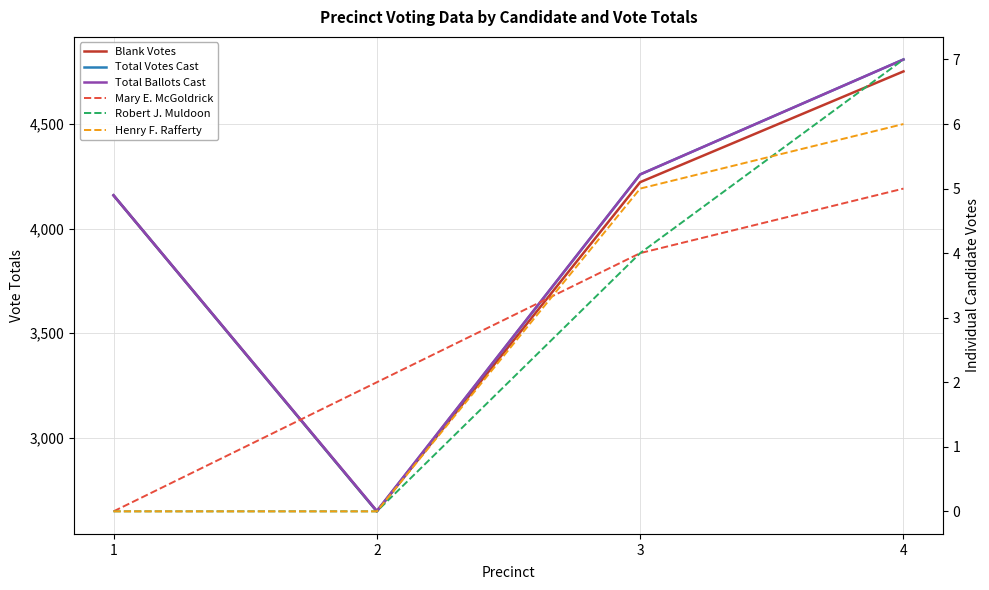

Reading left to right, what are all the values shown in this chart?

Blank Votes: 4160	2648	4223	4753
Total Votes Cast: 4160	2648	4260	4810
Total Ballots Cast: 4160	2650	4260	4810
Mary E. McGoldrick: 0	2	4	5
Robert J. Muldoon: 0	0	4	7
Henry F. Rafferty: 0	0	5	6